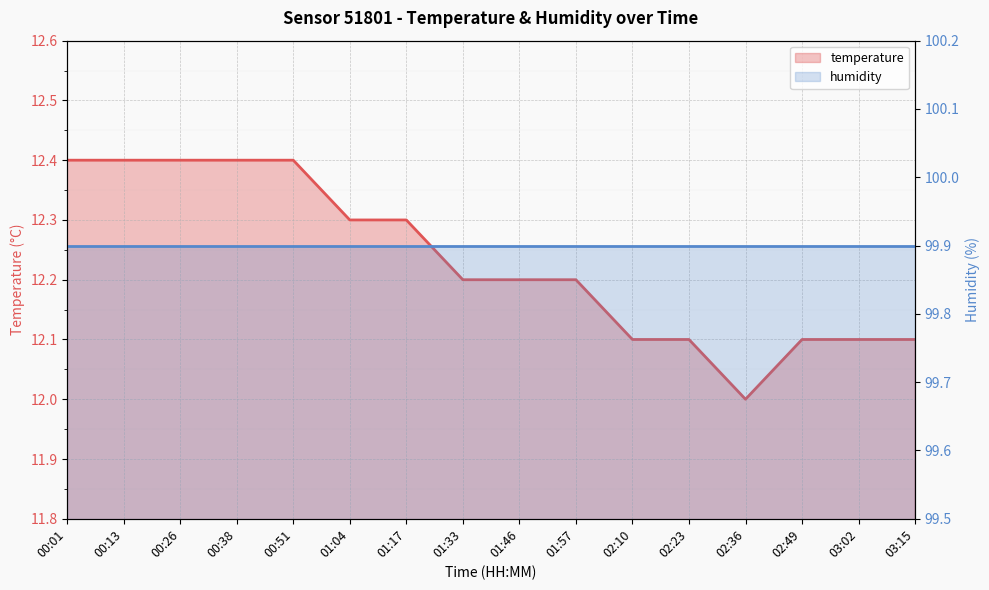

Which has a higher value, 03:15 or 01:04?

01:04